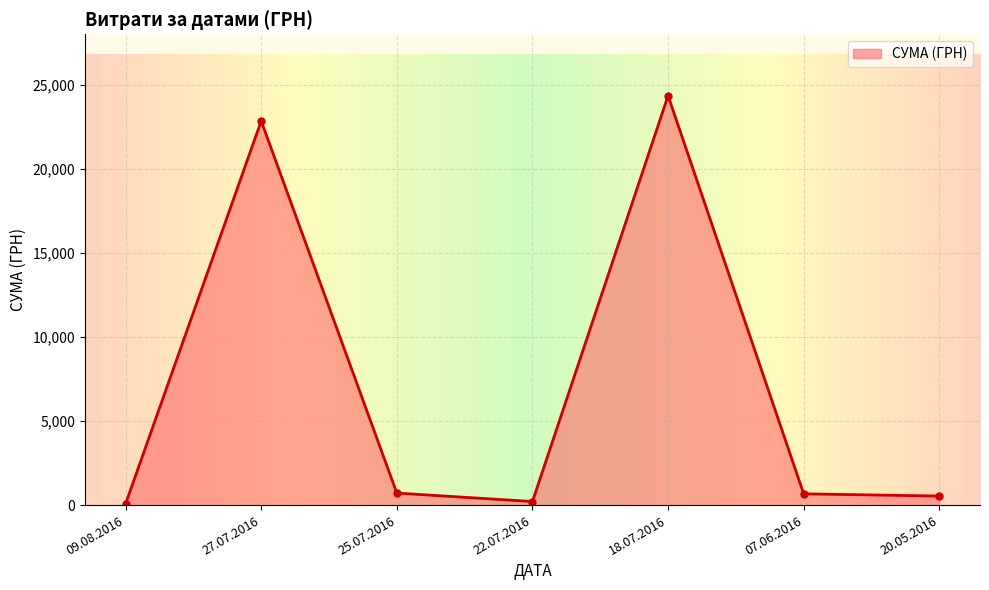

At which category does the chart reach its peak across all series?

18.07.2016